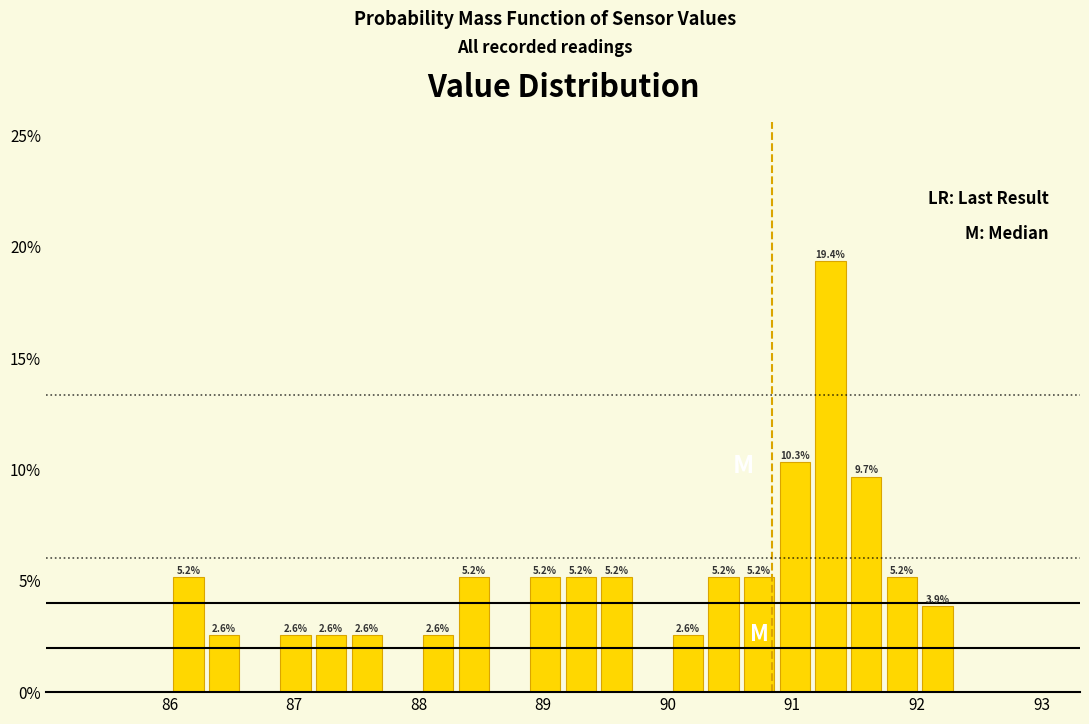

Read against the x-axis, roughly where is the centre of the tallest bar?

91.3